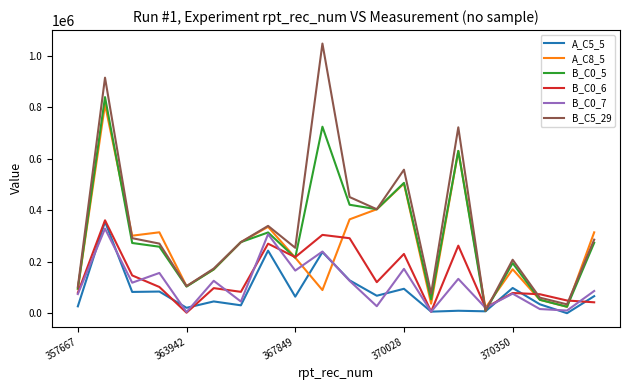

What is the greatest value displayed?

1047635